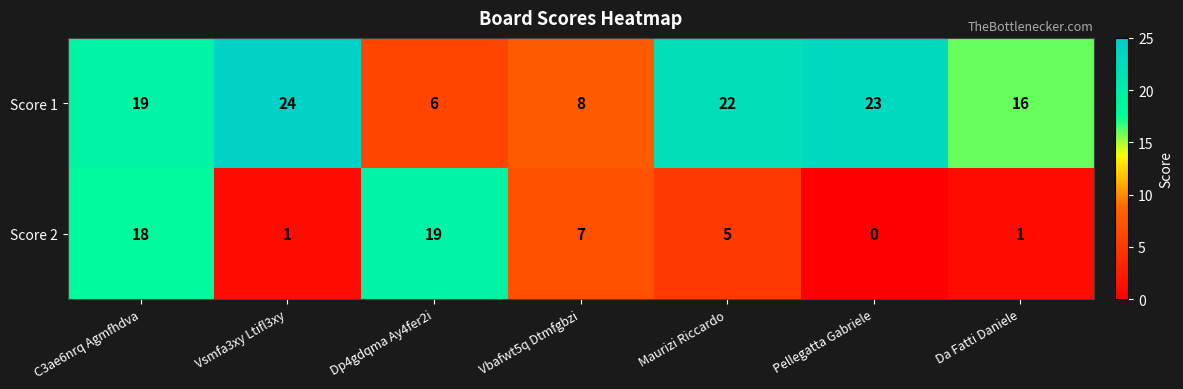

True or false: Score 2 has a value of 18 at C3ae6nrq Agmfhdva.

True